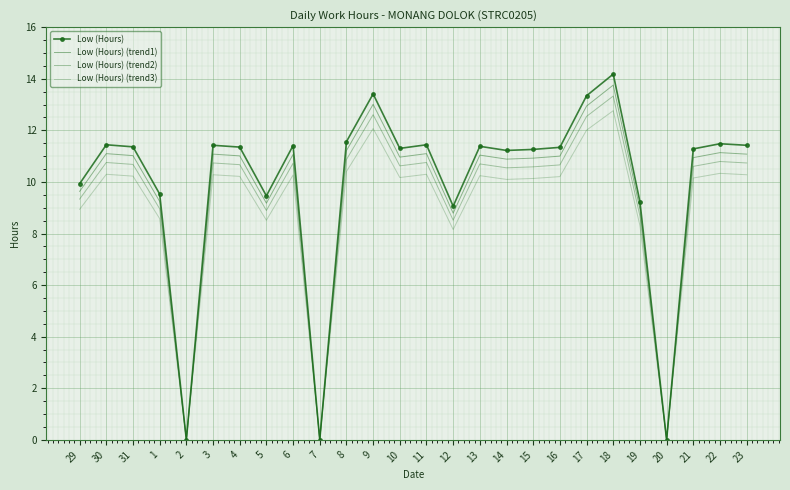

The Low (Hours) (trend3) series shows 10.2 at 10. True or false?

True